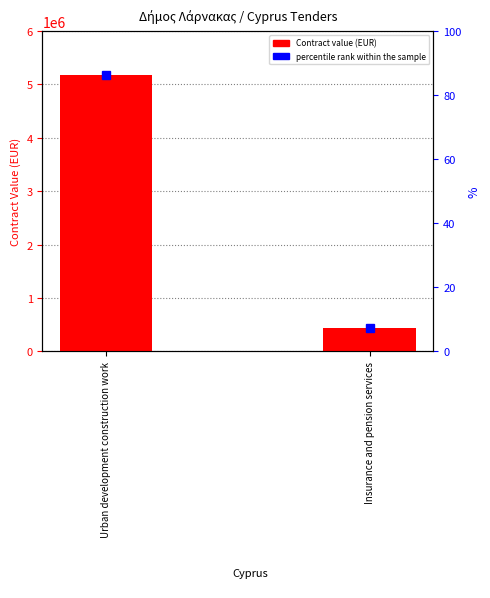

What is the value of the 1st bar from the left?

5180000